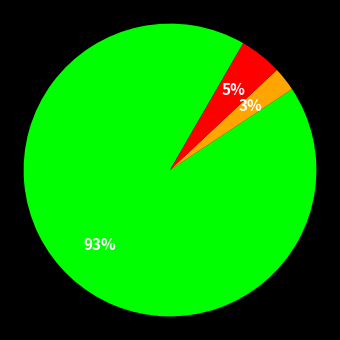

How many segments does this pie chart have?

3